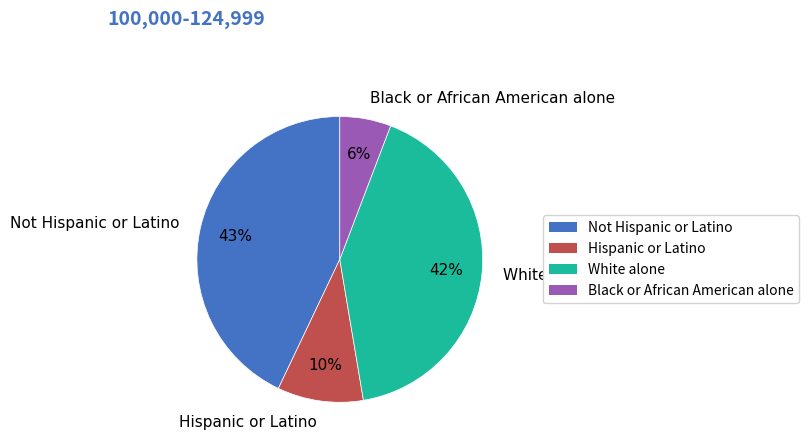

Rank the categories by value from lowest to highest.

Black or African American alone, Hispanic or Latino, White alone, Not Hispanic or Latino